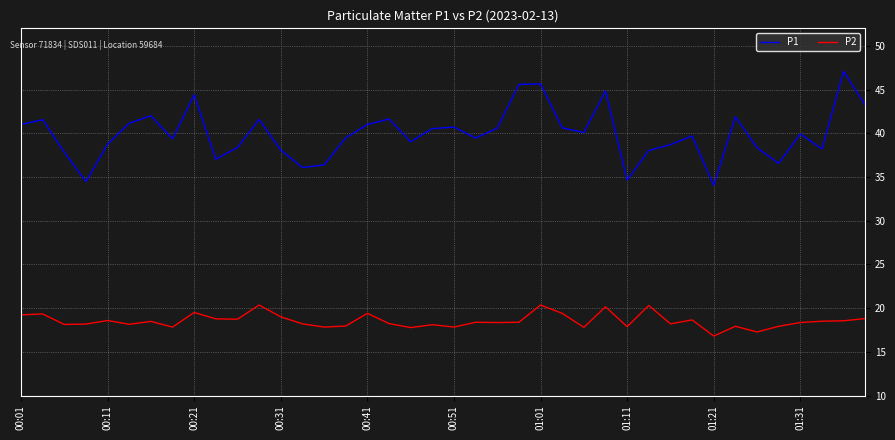

What is the highest value of the P2 series?

20.4